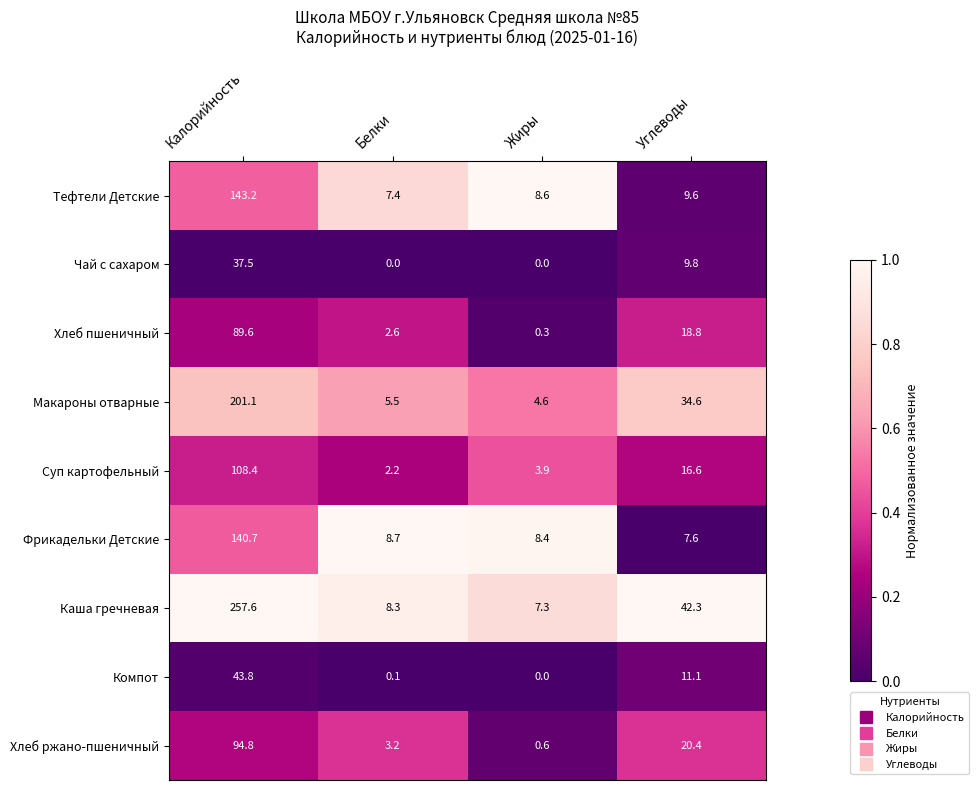

The value of Чай с сахаром at Калорийность is 37.5. True or false?

True